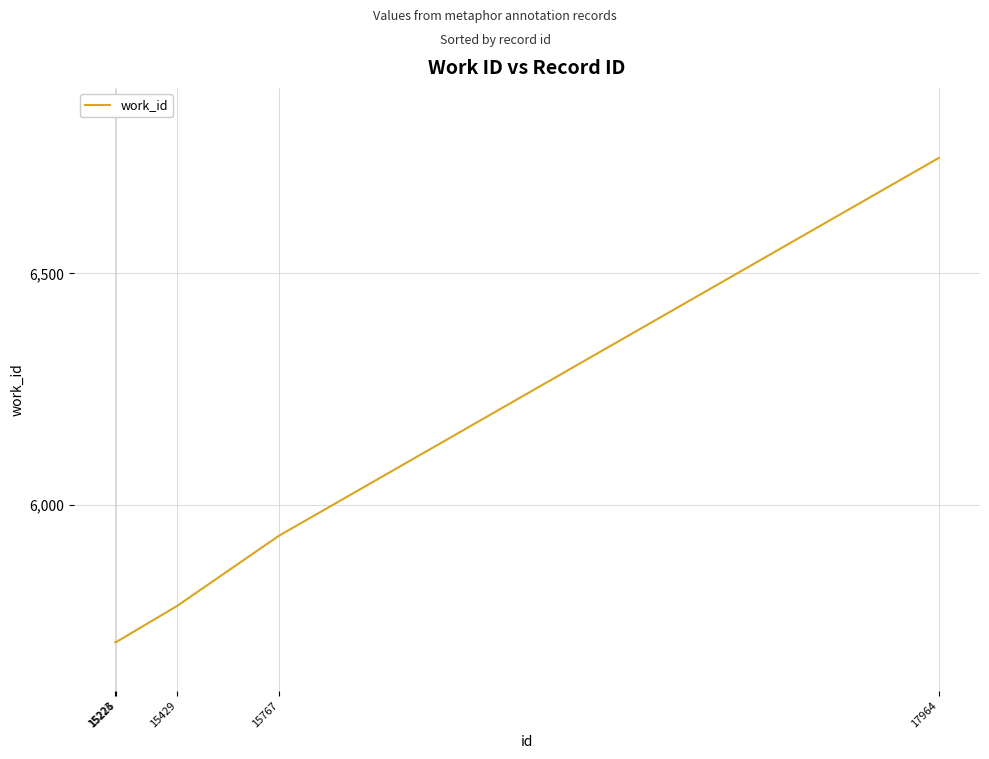

Reading left to right, list all the values displayed in this chart.

5705	5705	5783	5934	6749